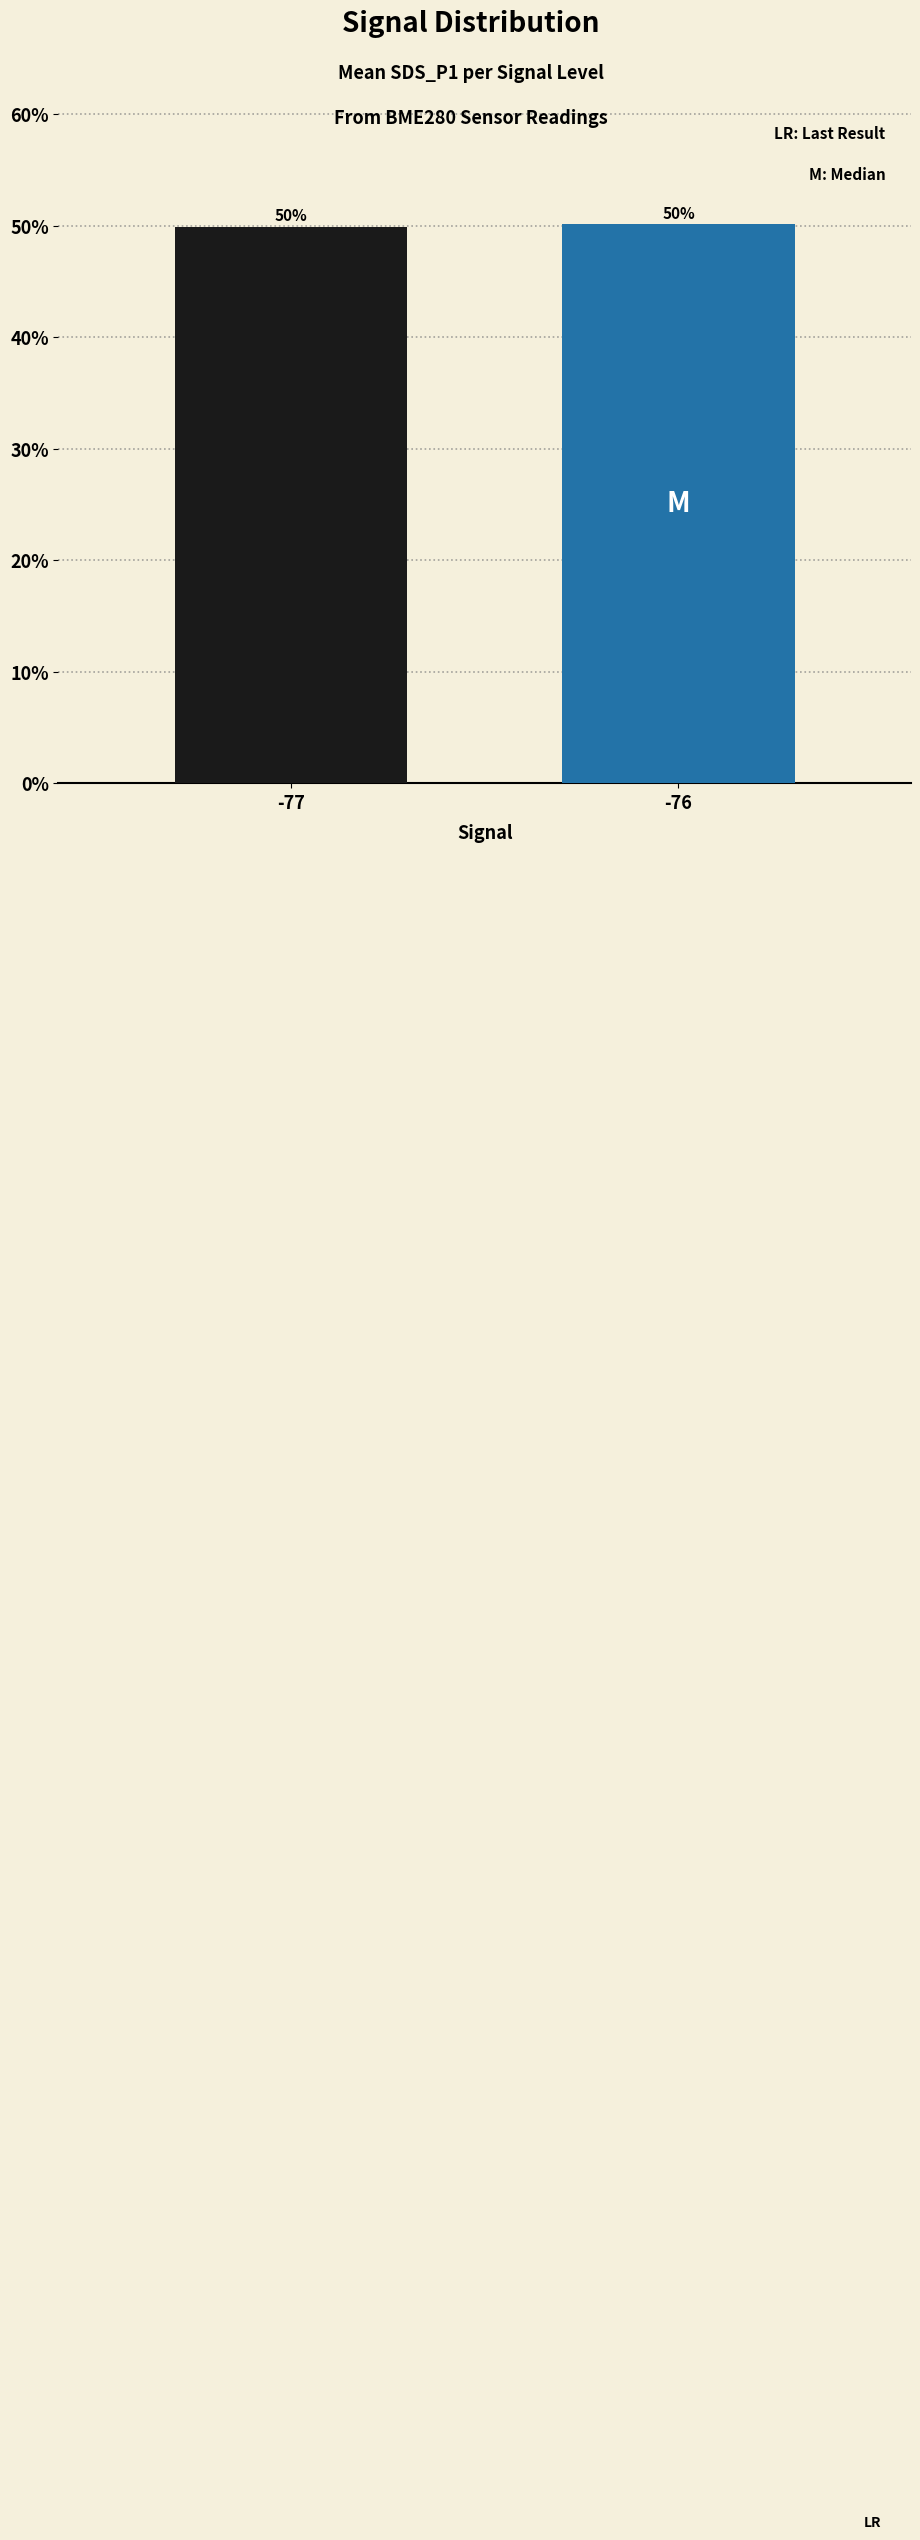

What is the smallest value displayed?

49.9